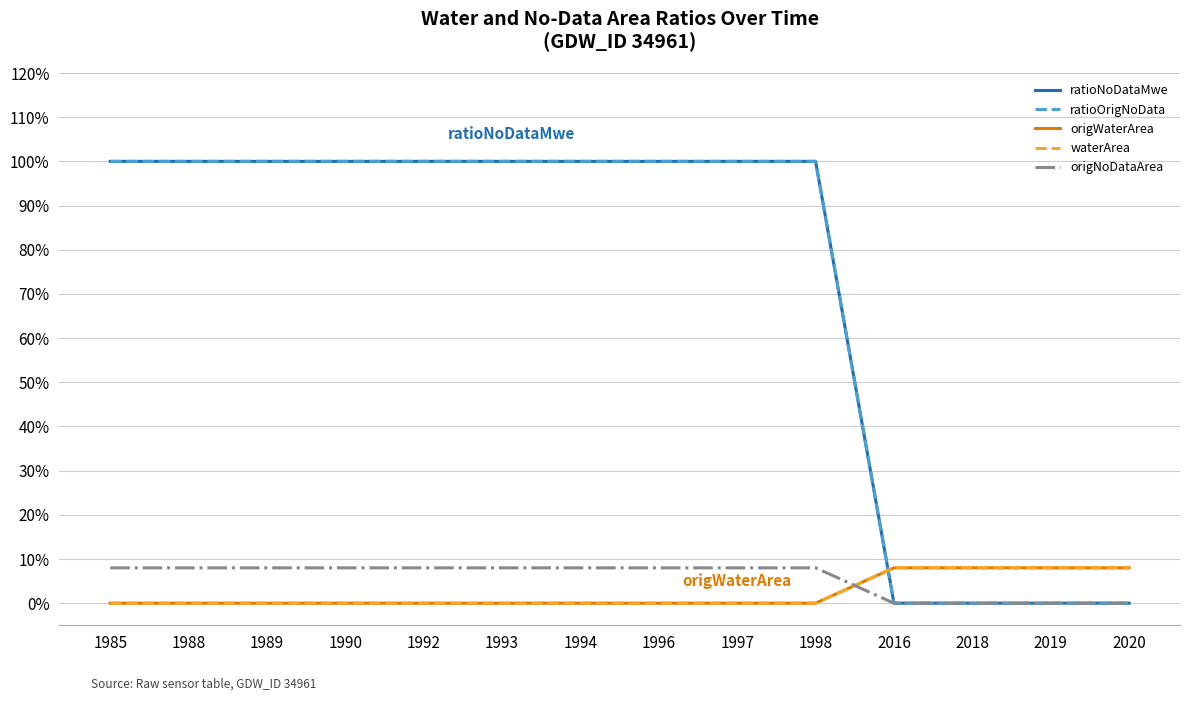

Does the chart display data point markers on the line(s)?

No